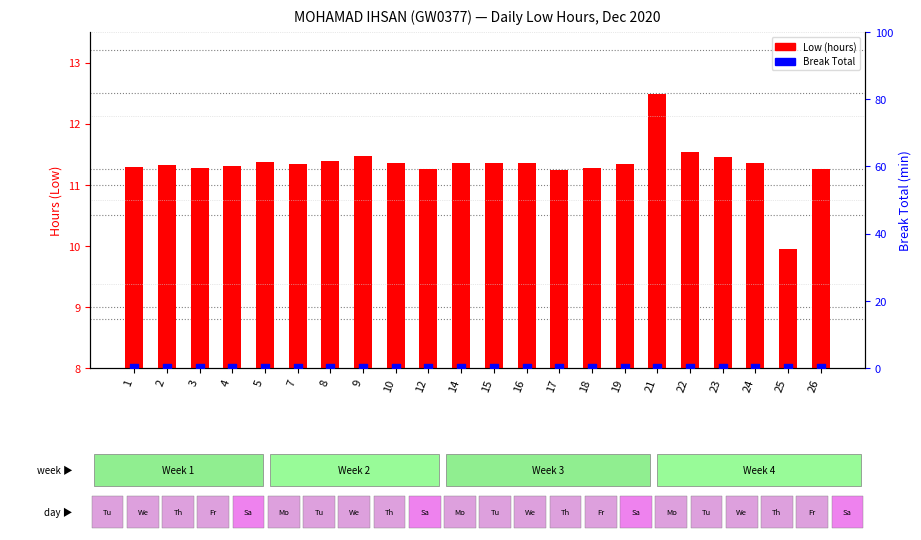

Which series contains the highest Y value?

Low (hours)